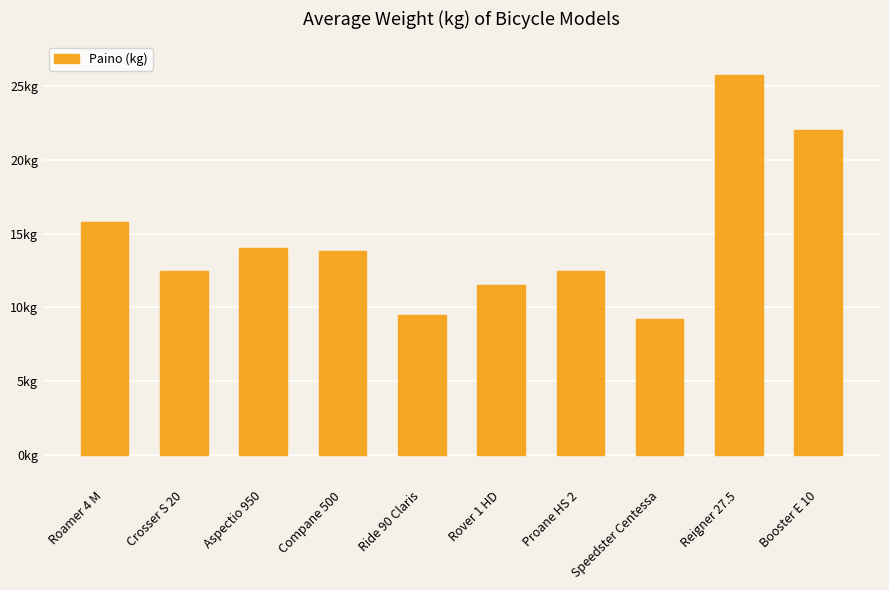

What position from the right is Crosser S 20?

9